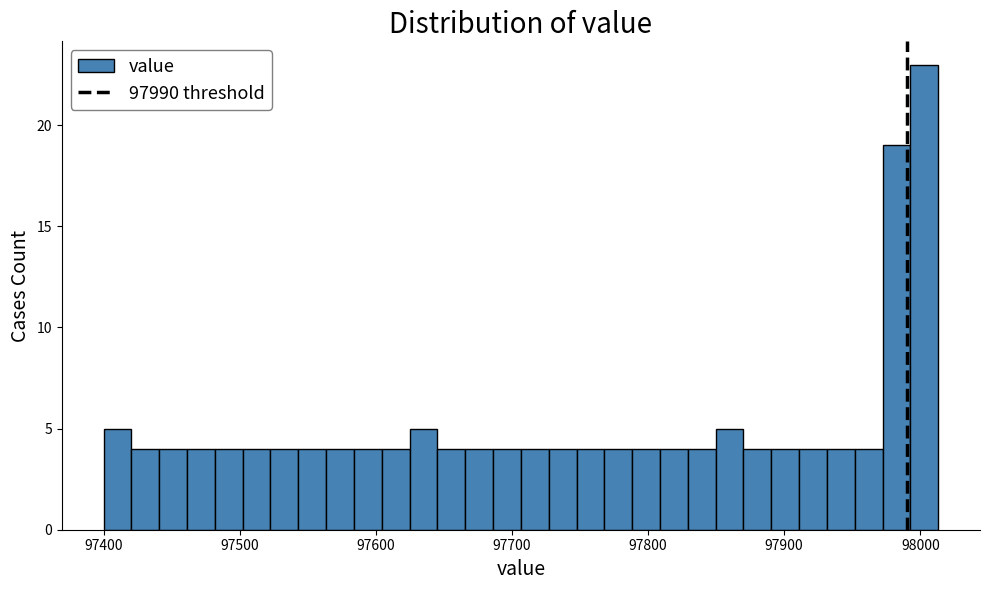

Around what value on the x-axis is the tallest bar? Give the approximate position of its centre, as read against the axis.

98000